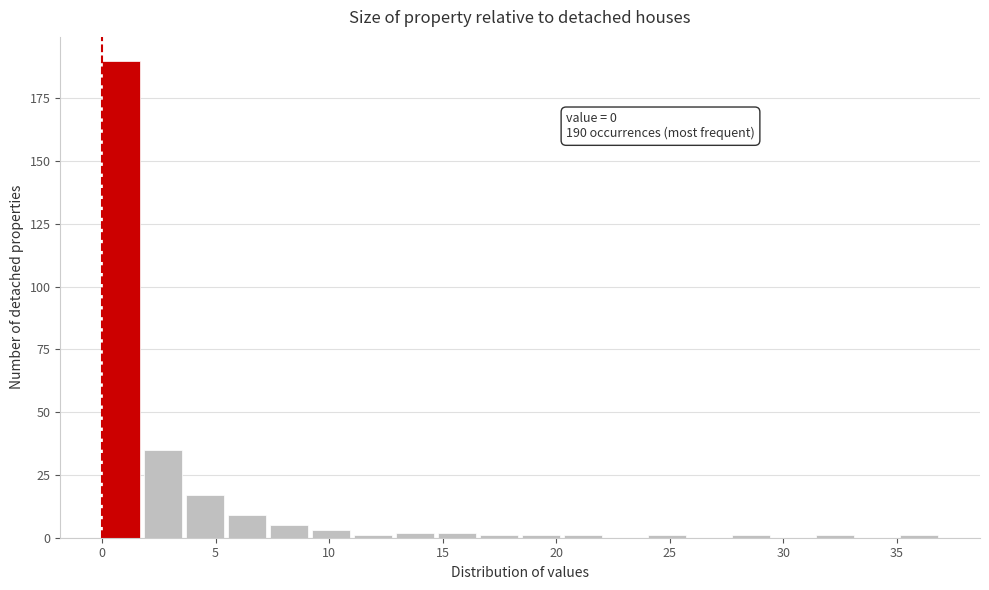

Around what value on the x-axis is the tallest bar? Give the approximate position of its centre, as read against the axis.

1.0